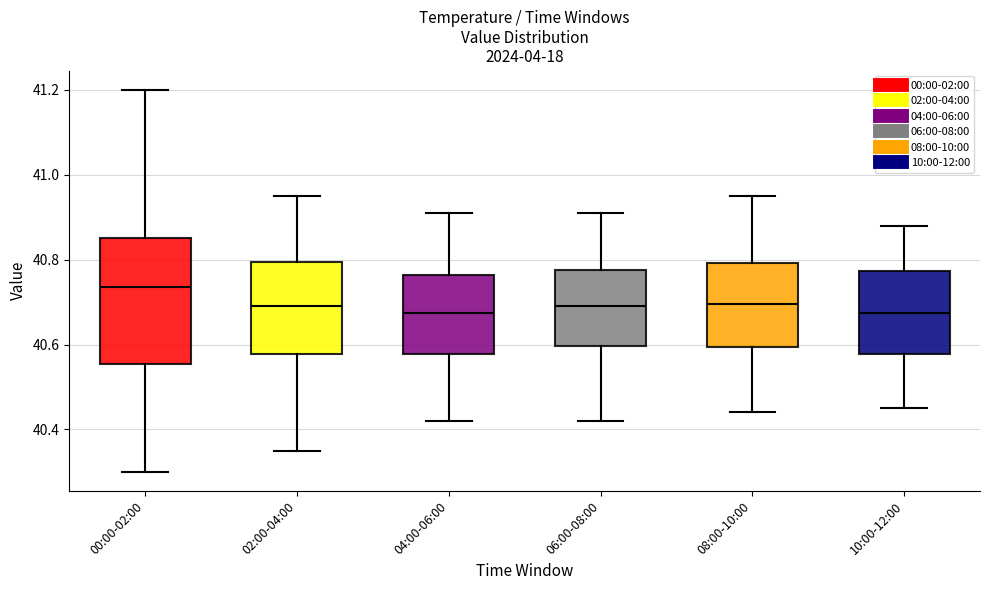

Comparing the boxes themselves (not the whiskers), which one is the tallest?

00:00-02:00